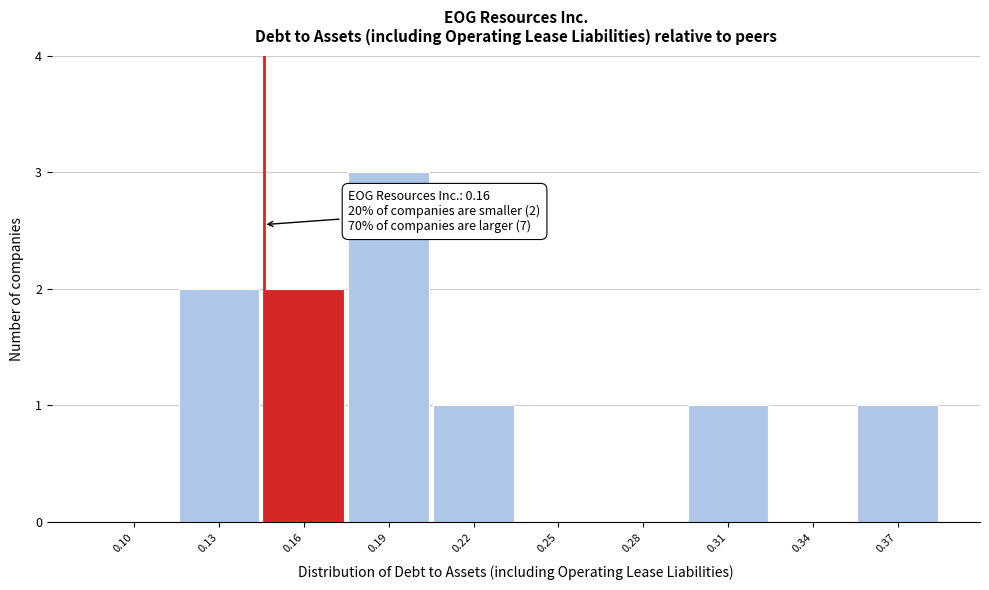

Reading left to right, what are all the values shown in this chart?

0.10=0	0.13=2	0.16=2	0.19=3	0.22=1	0.25=0	0.28=0	0.31=1	0.34=0	0.37=1